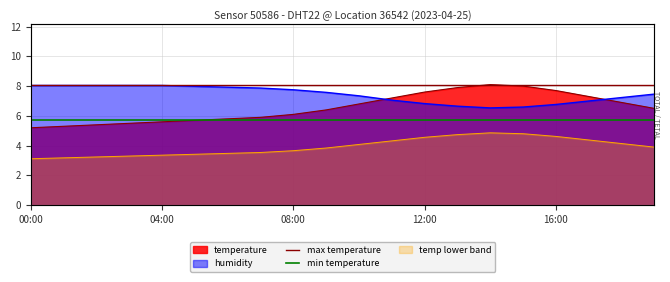

At which label does humidity first exceed 7?

00:00